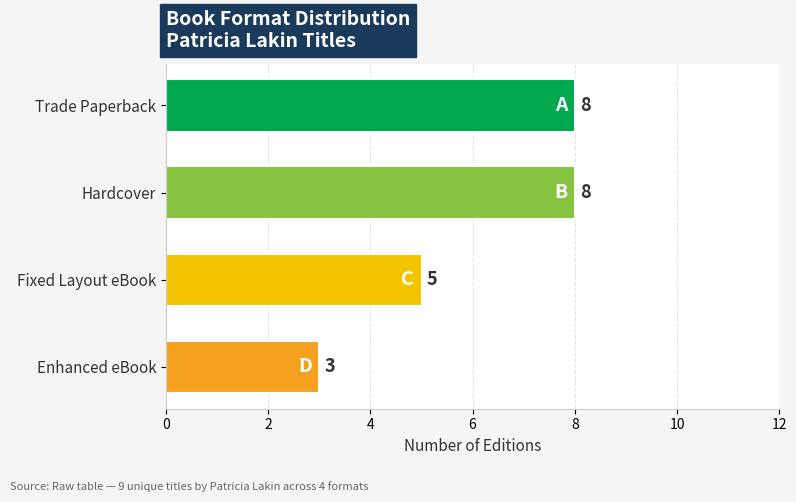

Does the chart contain any negative values?

No